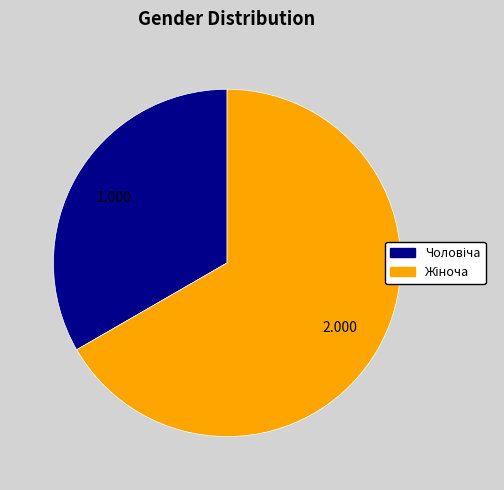

Is there a majority slice in this chart?

Yes